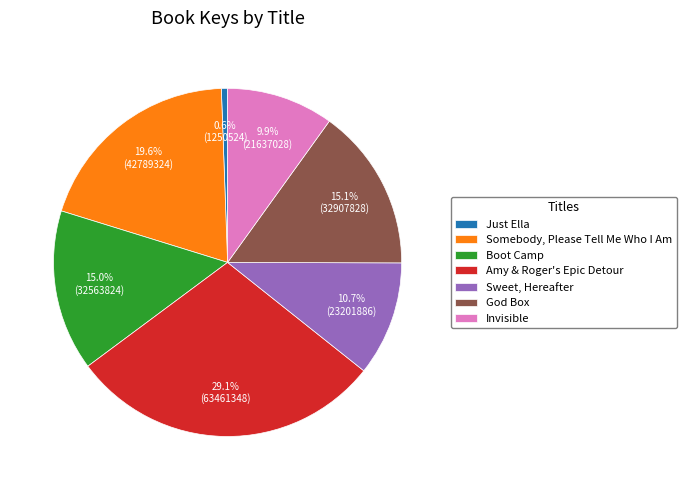

The God Box slice represents 9% of the pie. True or false?

False